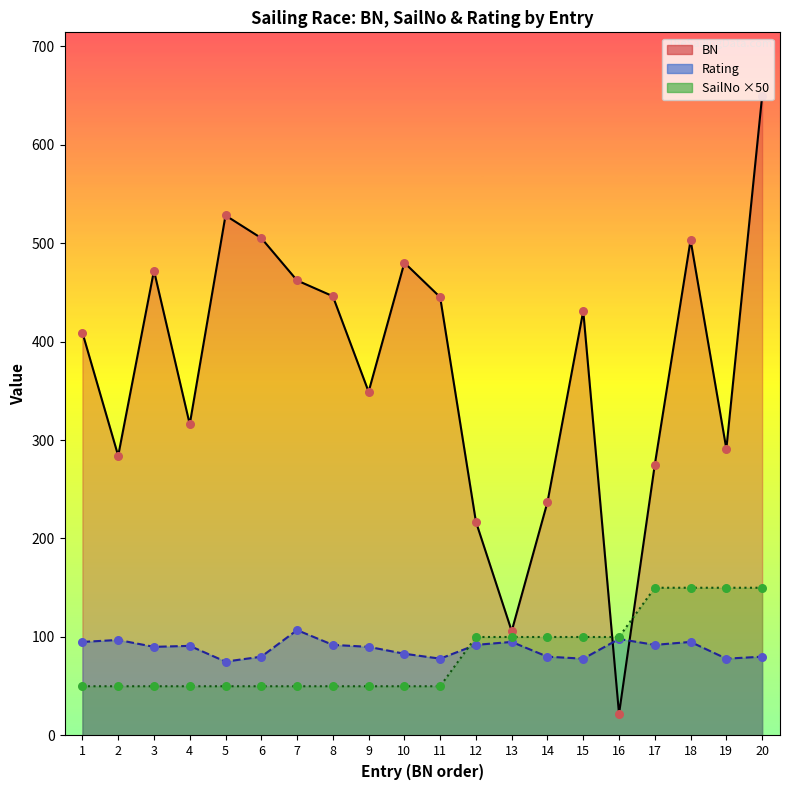

At how many categories does at least one series exceed 216?

18